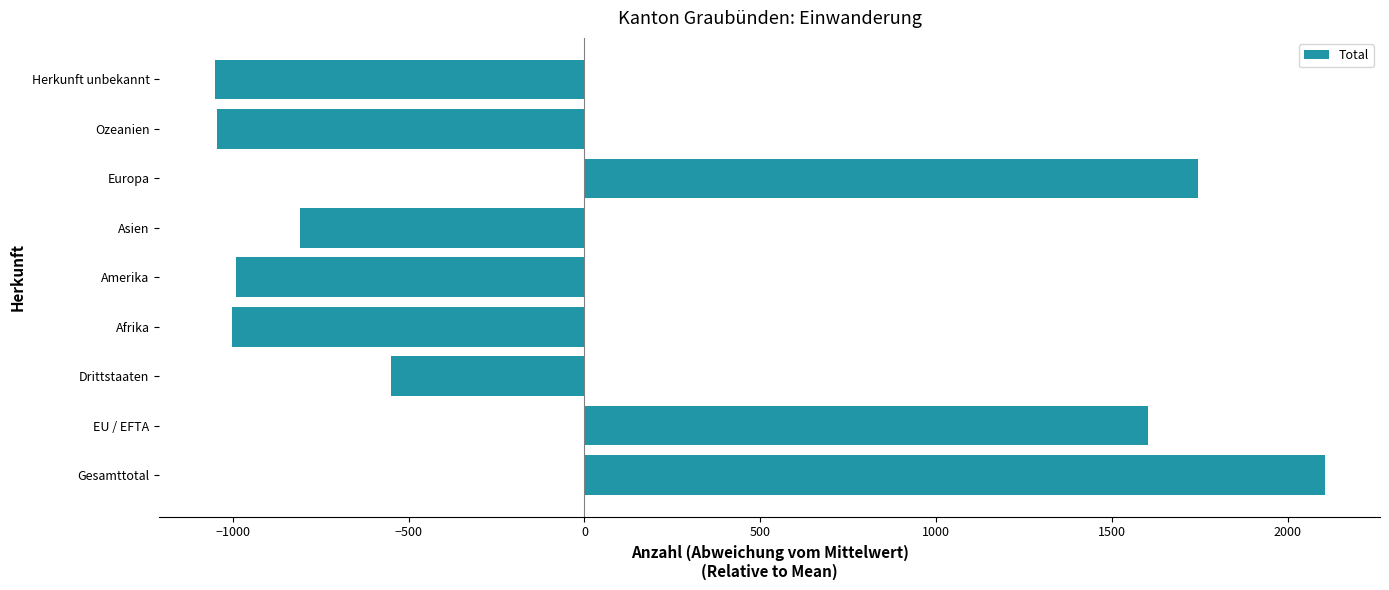

What is the greatest value displayed?

2104